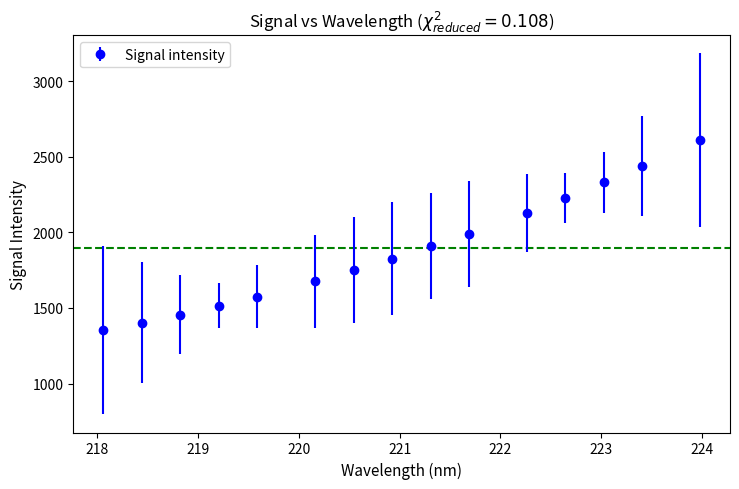

What is the greatest value displayed?

2608.3